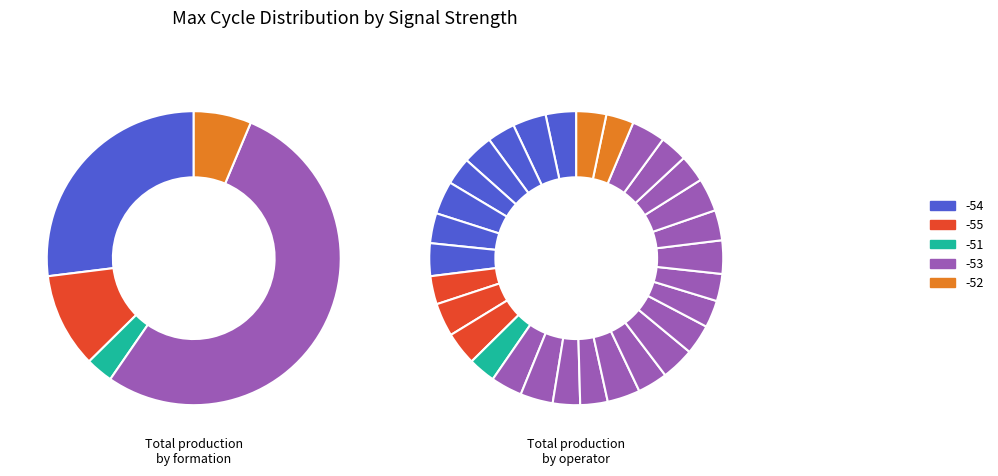

Combined, do -54 and -51 account for over 50%?

No